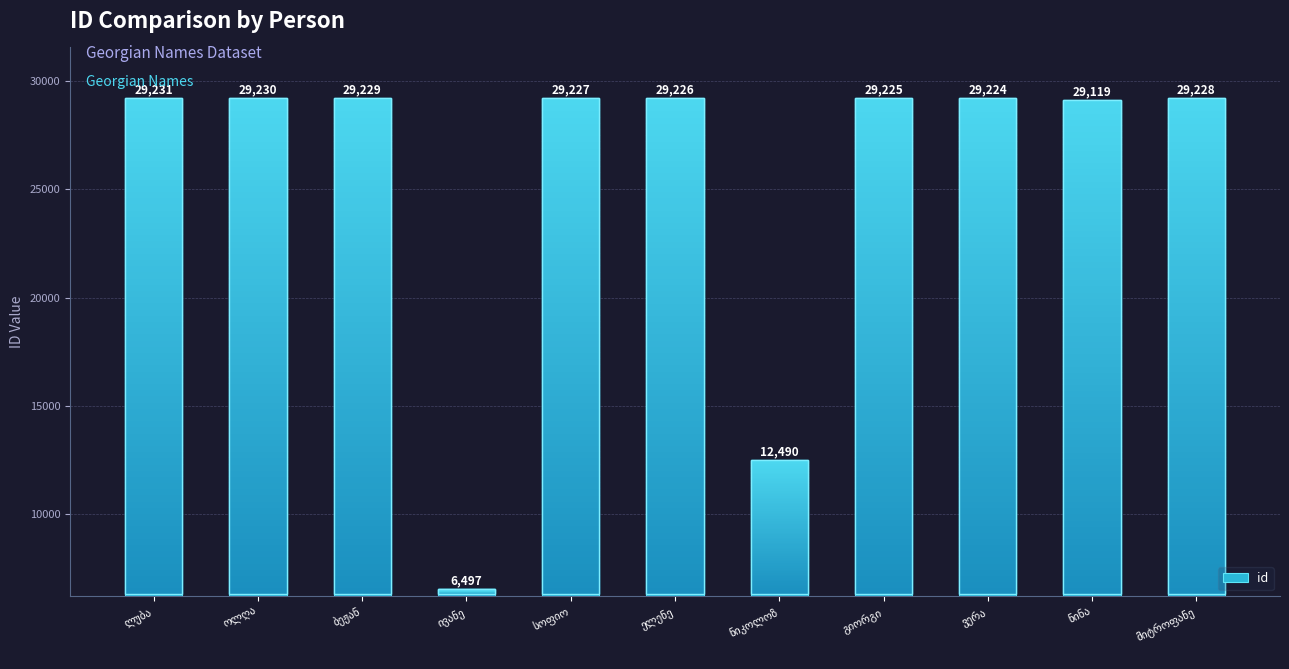

What is the greatest value displayed?

29231